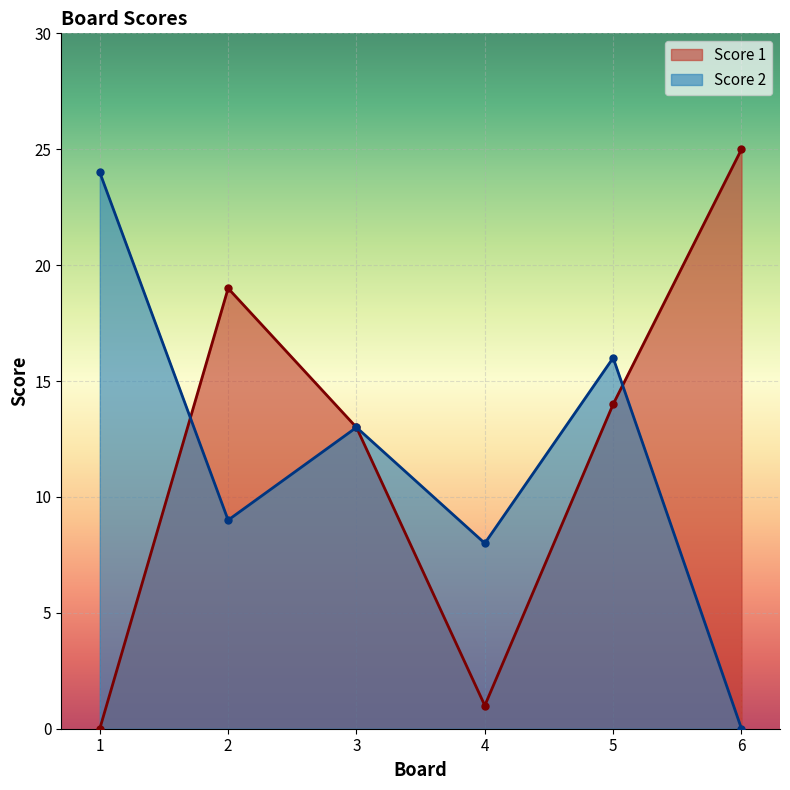

What is the total value across all series at 5?

30